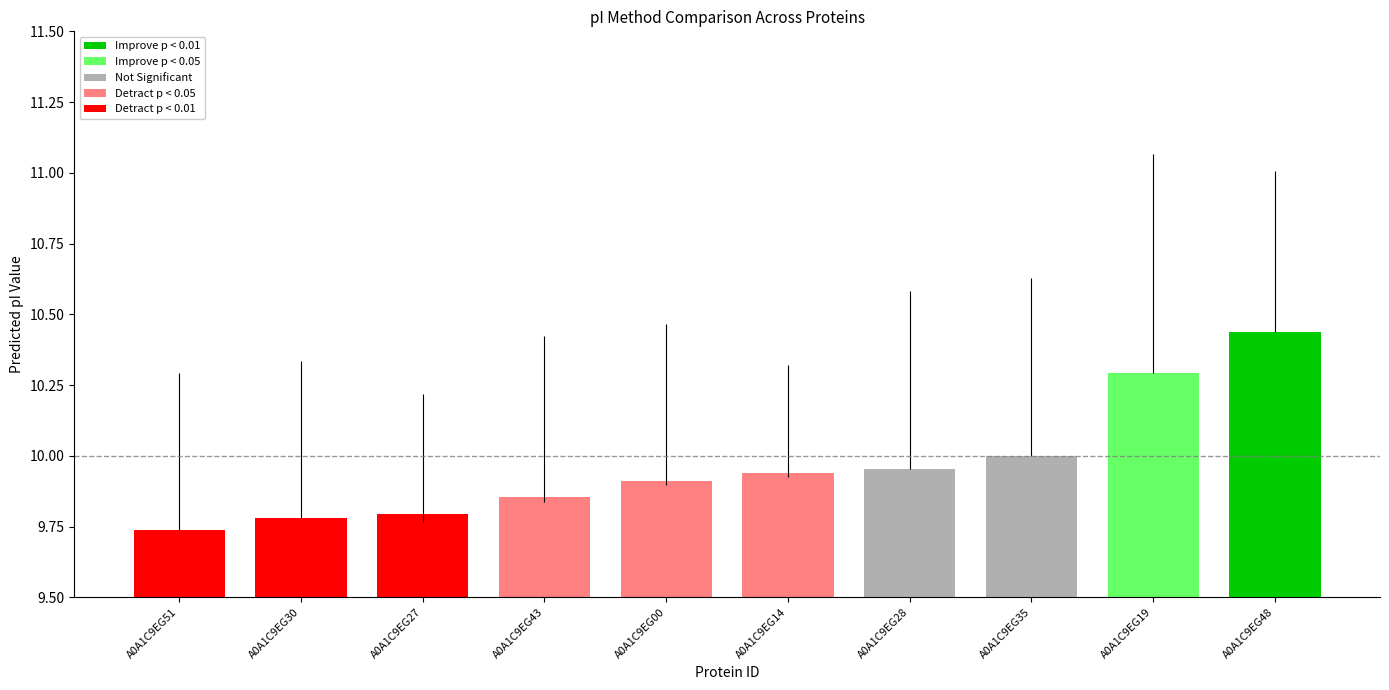

The value at A0A1C9EG48 is 16.1. True or false?

False